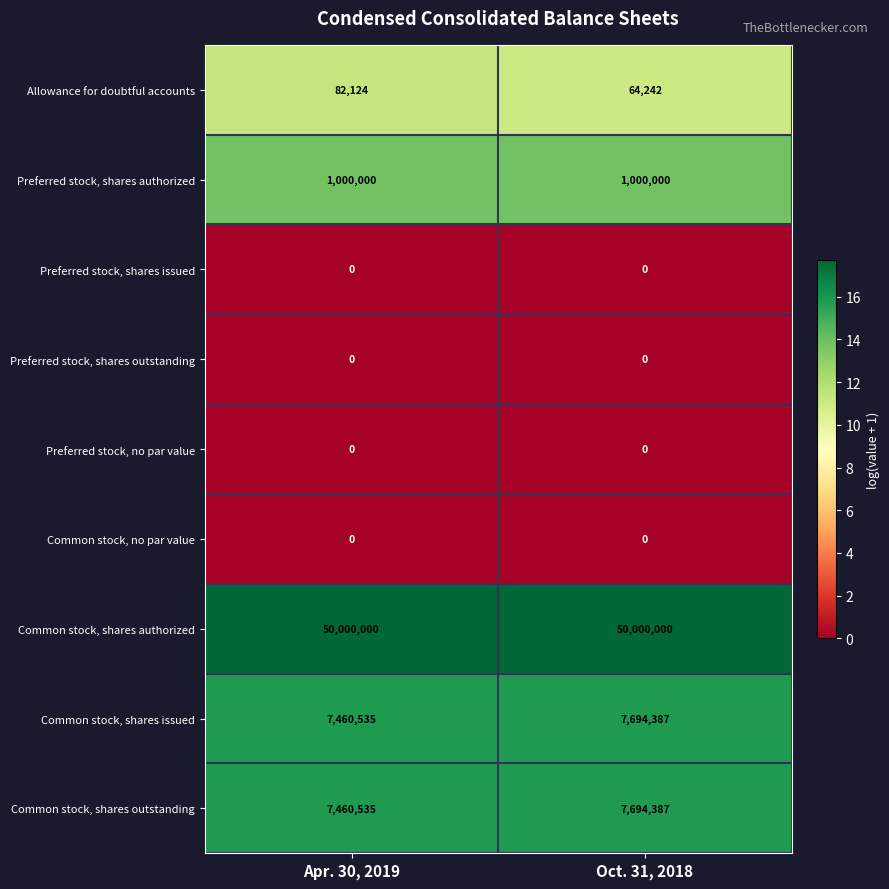

What is the sum of the Allowance for doubtful accounts values at Apr. 30, 2019 and Oct. 31, 2018?

146366